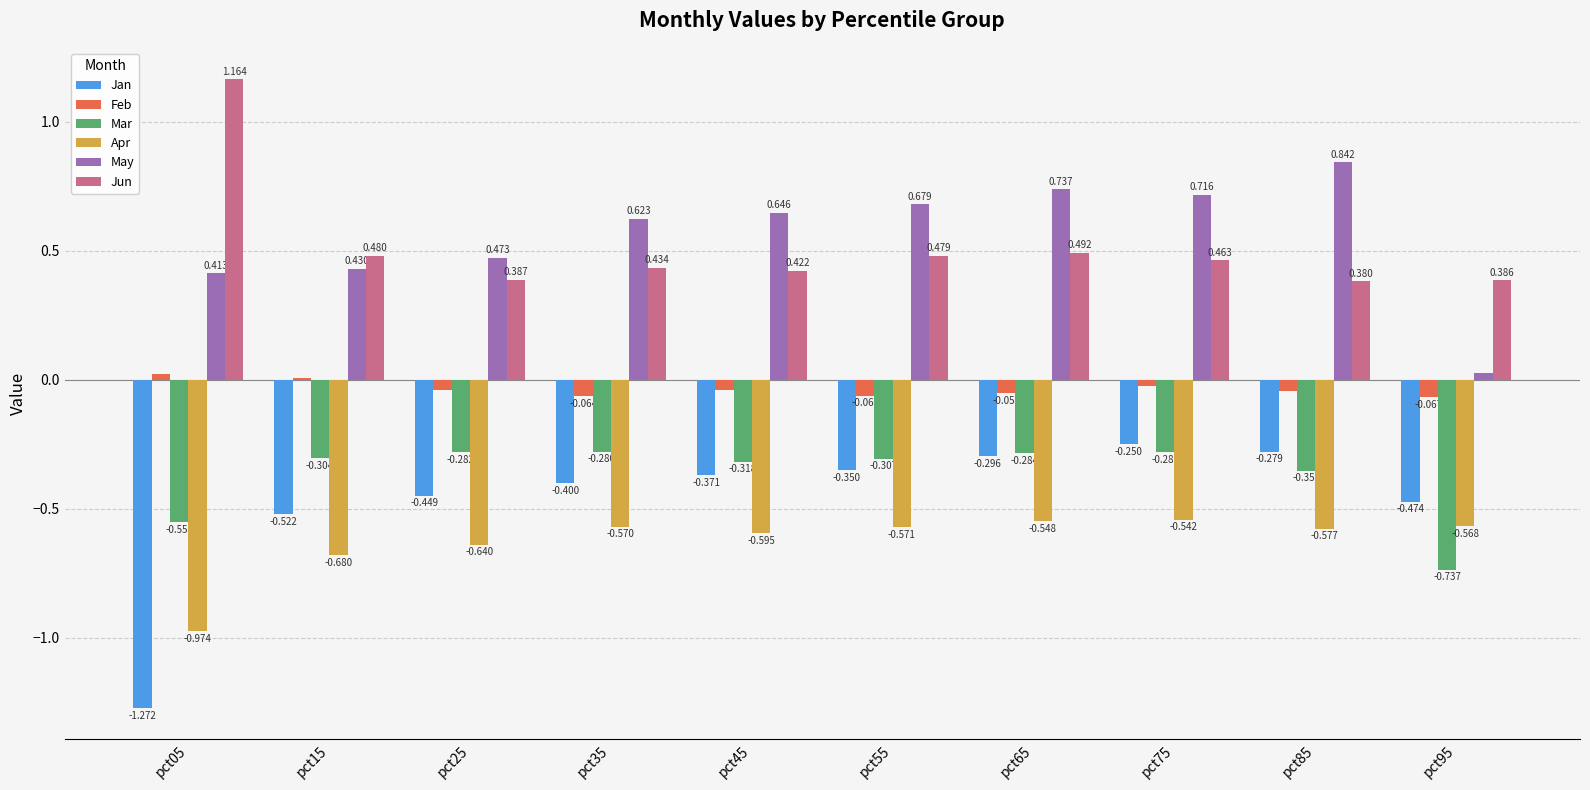

Between pct05 and pct25, which series saw the biggest shift?

Jan